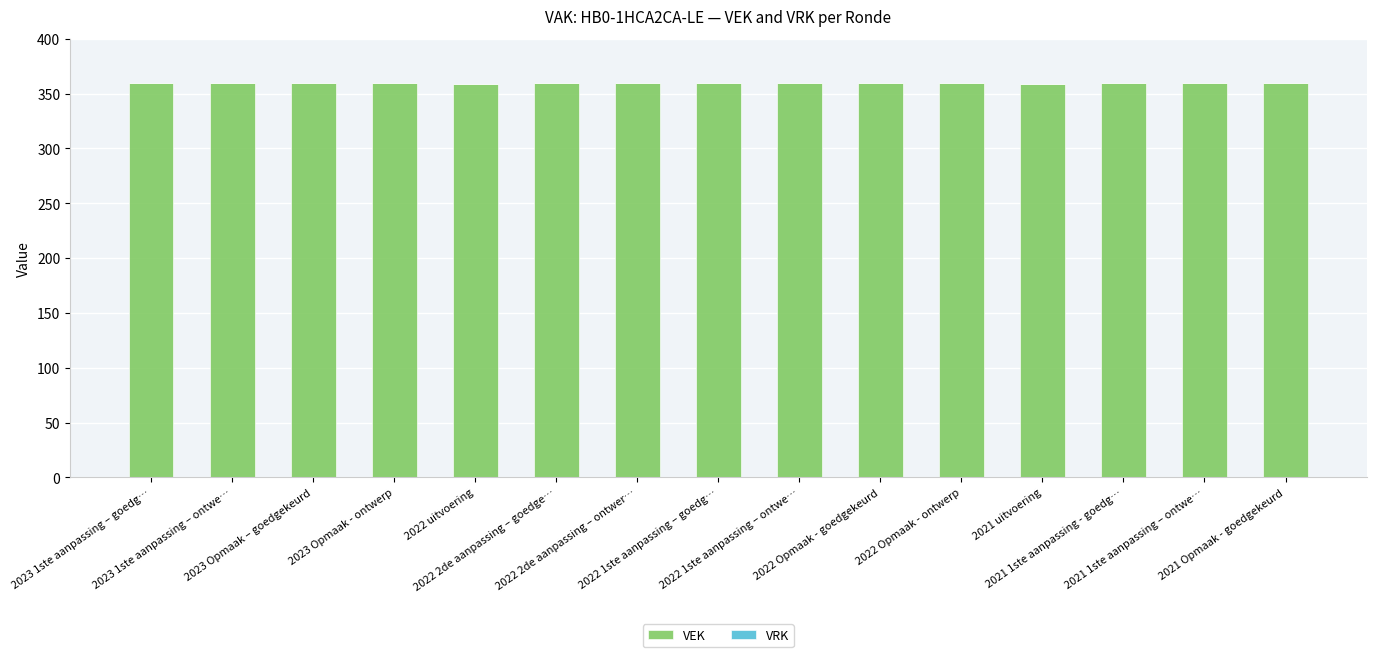

Count the number of categories in the chart.

15